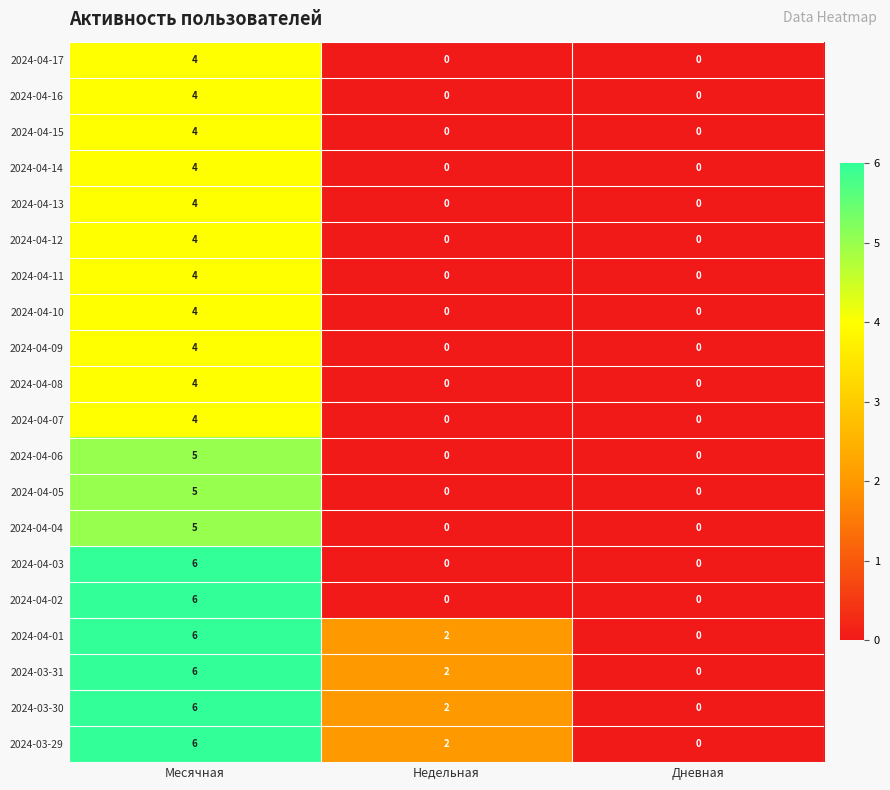

What is the total value across all series at Месячная?

95